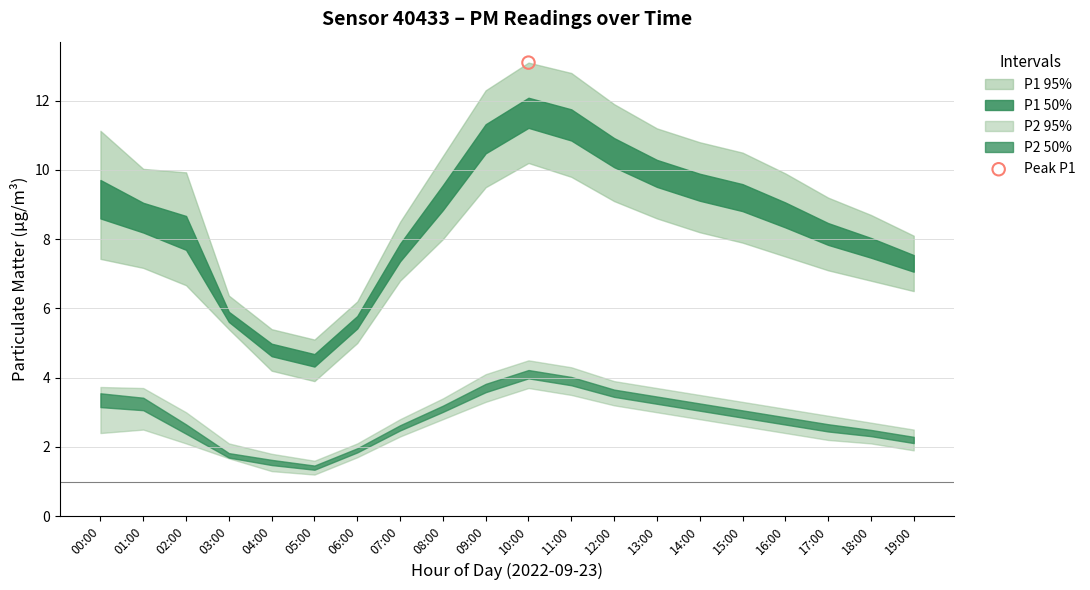

What is the total value across all series at 16:00?

34.4